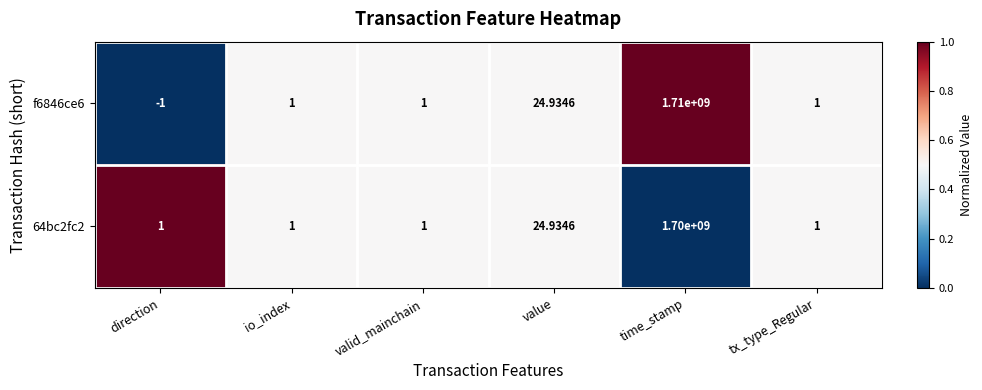

At which category does the chart reach its peak across all series?

time_stamp